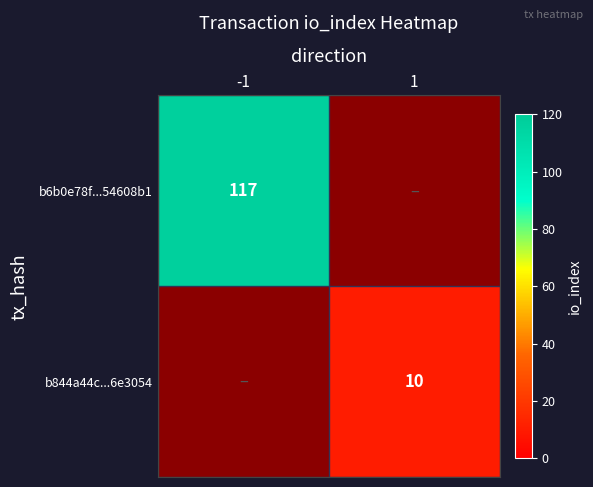

List the series in order of their overall mean, highest first.

b6b0e78f...54608b1, b844a44c...6e3054